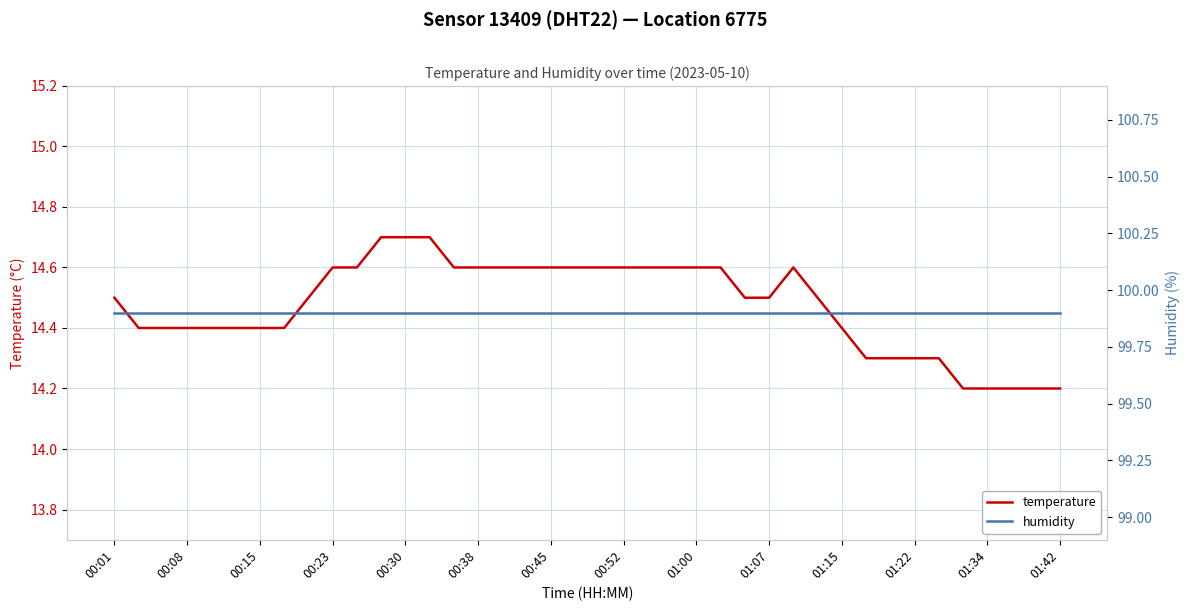

True or false: temperature has a value of 22.7 at 00:45.

False